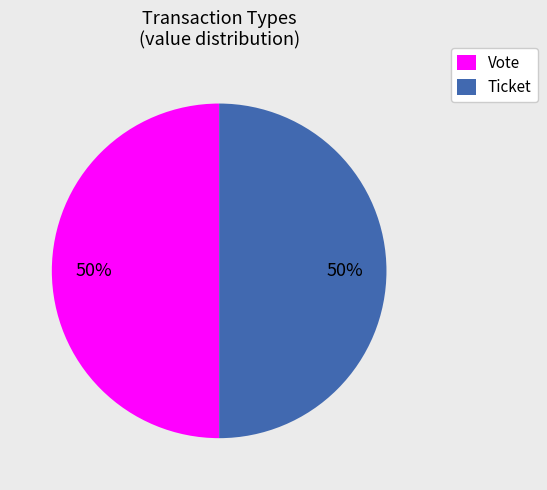

To the nearest percent, what is the difference between the Vote and Ticket slice percentages?

0%